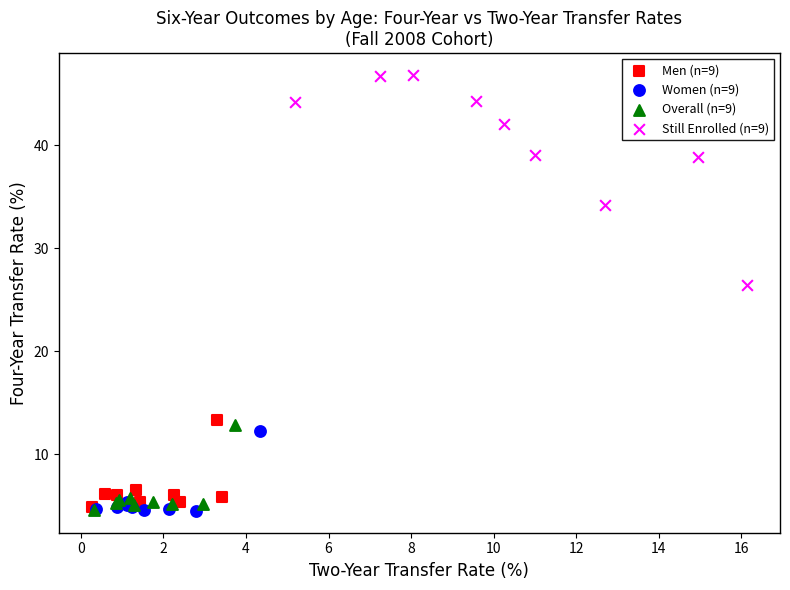

Which series has the widest spread of Y values?

Still Enrolled (n=9)